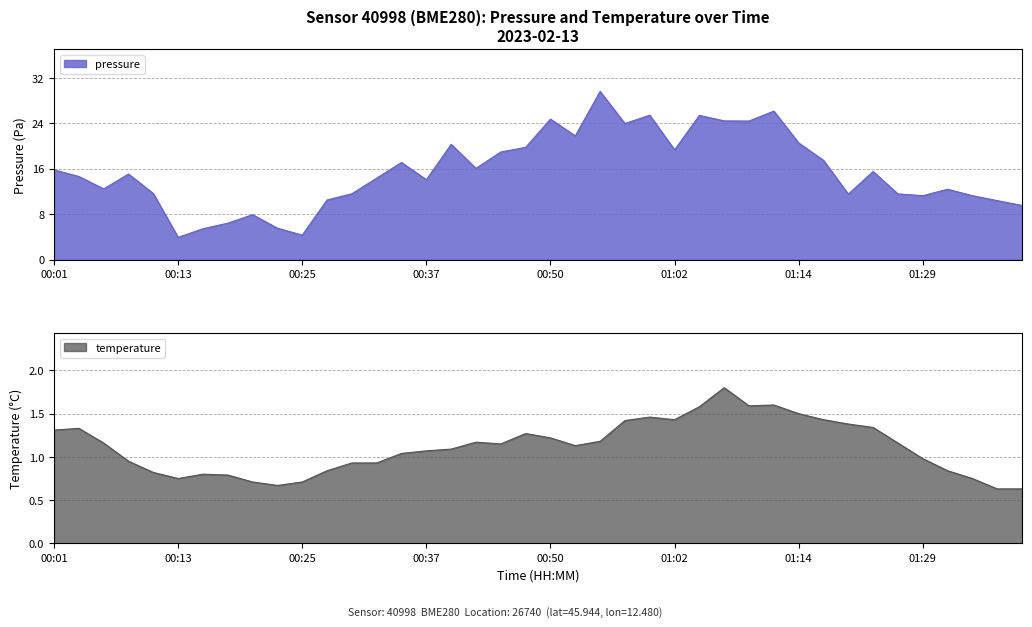

Reading right to left, list all the values displayed in this chart.

pressure: 9.5	10.4	11.2	12.4	11.2	11.6	15.5	11.5	17.5	20.5	26.1	24.4	24.4	25.4	19.3	25.4	23.9	29.6	21.8	24.7	19.8	18.9	16.1	20.3	14.1	17.1	14.3	11.6	10.5	4.3	5.5	7.9	6.4	5.4	3.9	11.6	15.1	12.4	14.6	15.8
temperature: 0.6	0.6	0.8	0.8	1.0	1.2	1.3	1.4	1.4	1.5	1.6	1.6	1.8	1.6	1.4	1.5	1.4	1.2	1.1	1.2	1.3	1.1	1.2	1.1	1.1	1.0	0.9	0.9	0.8	0.7	0.7	0.7	0.8	0.8	0.8	0.8	0.9	1.2	1.3	1.3